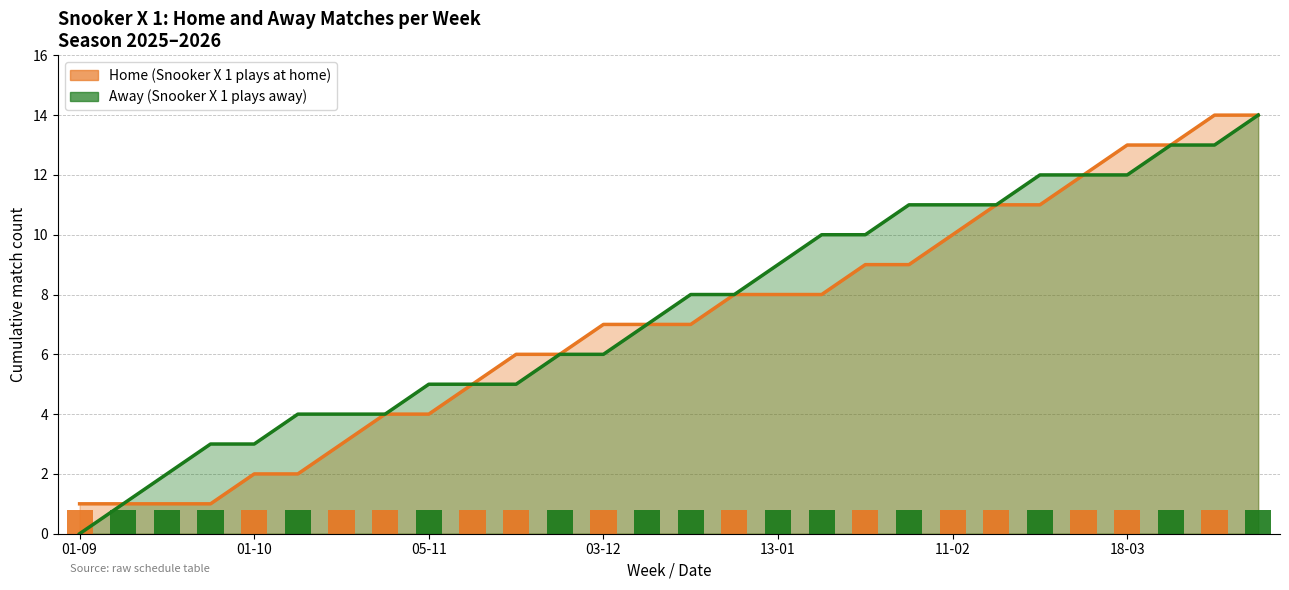

What is the sum of all Home match (week) values?

11.2